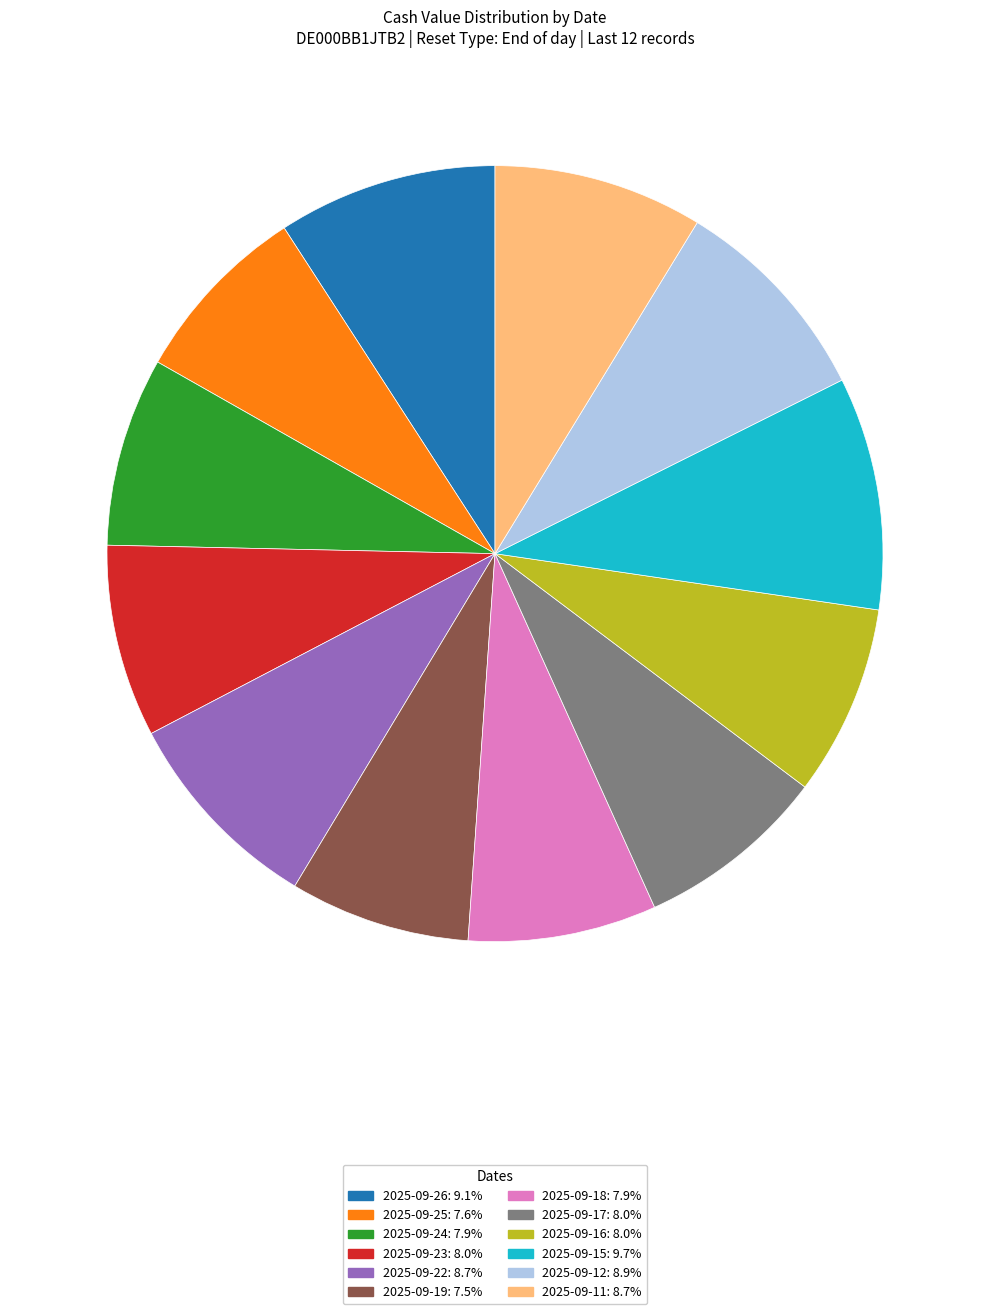

Approximately how many times larger is the value at 2025-09-11 compared to 2025-09-19?

1.2